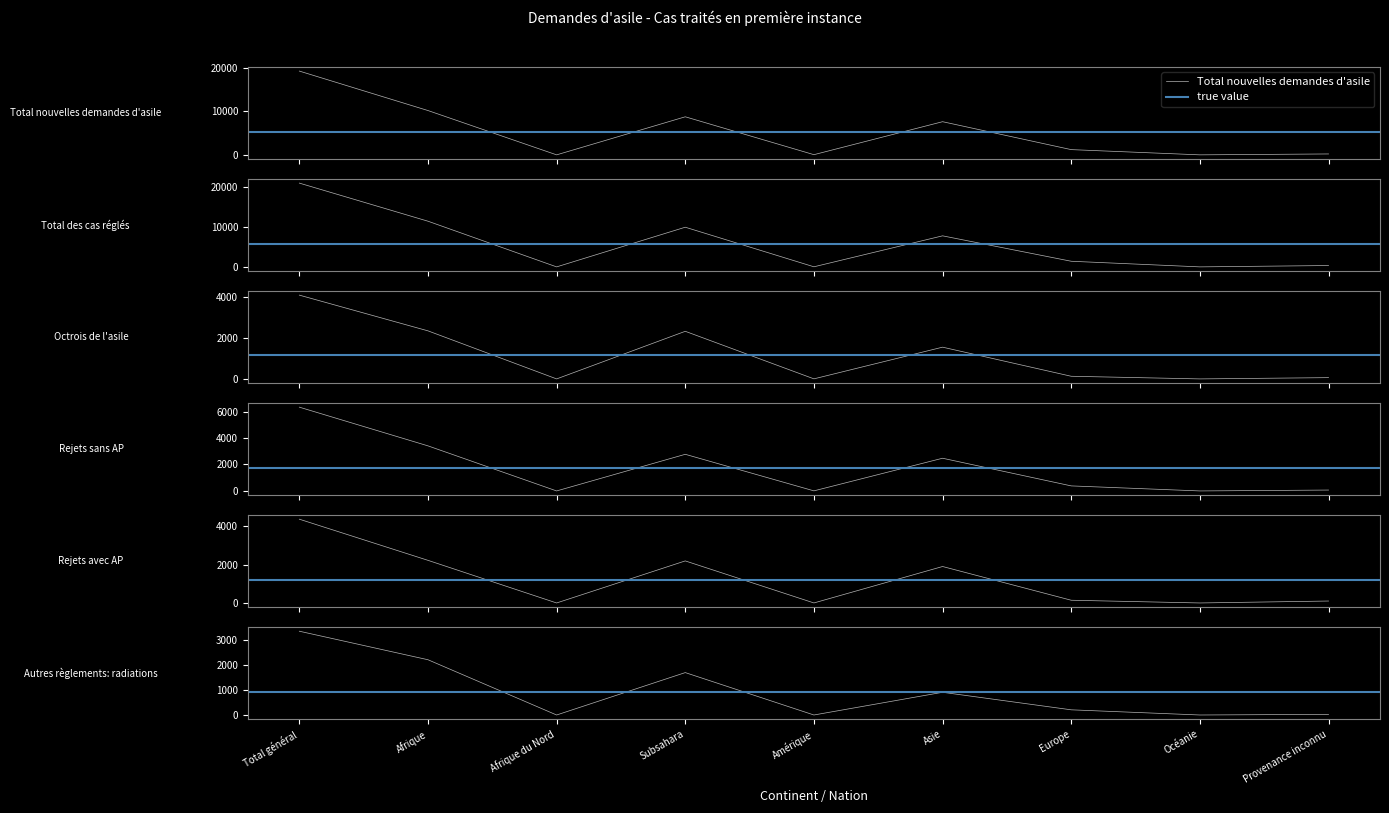

List the labels in order of Rejets avec AP value, smallest first.

Afrique du Nord, Océanie, Amérique, Provenance inconnu, Europe, Asie, Subsahara, Afrique, Total général